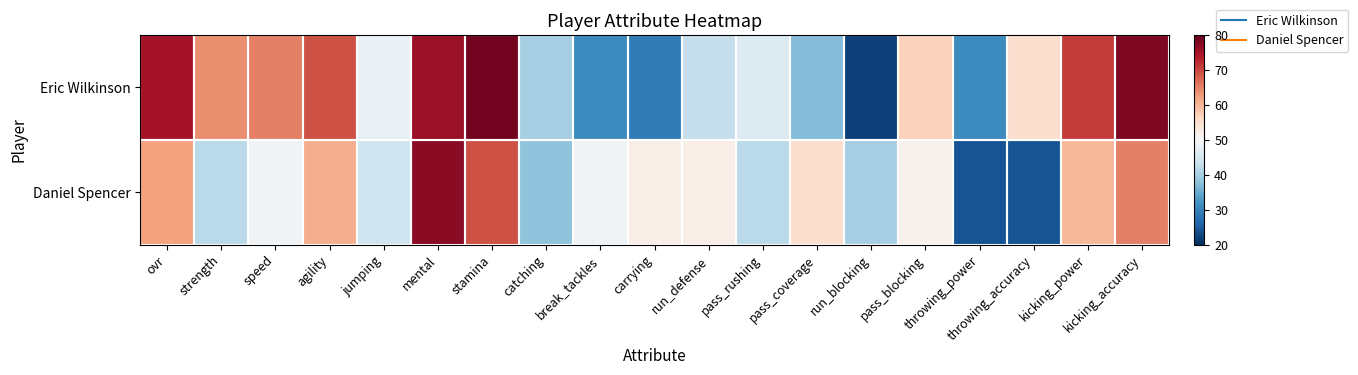

At which category does the chart reach its minimum across all series?

run_blocking